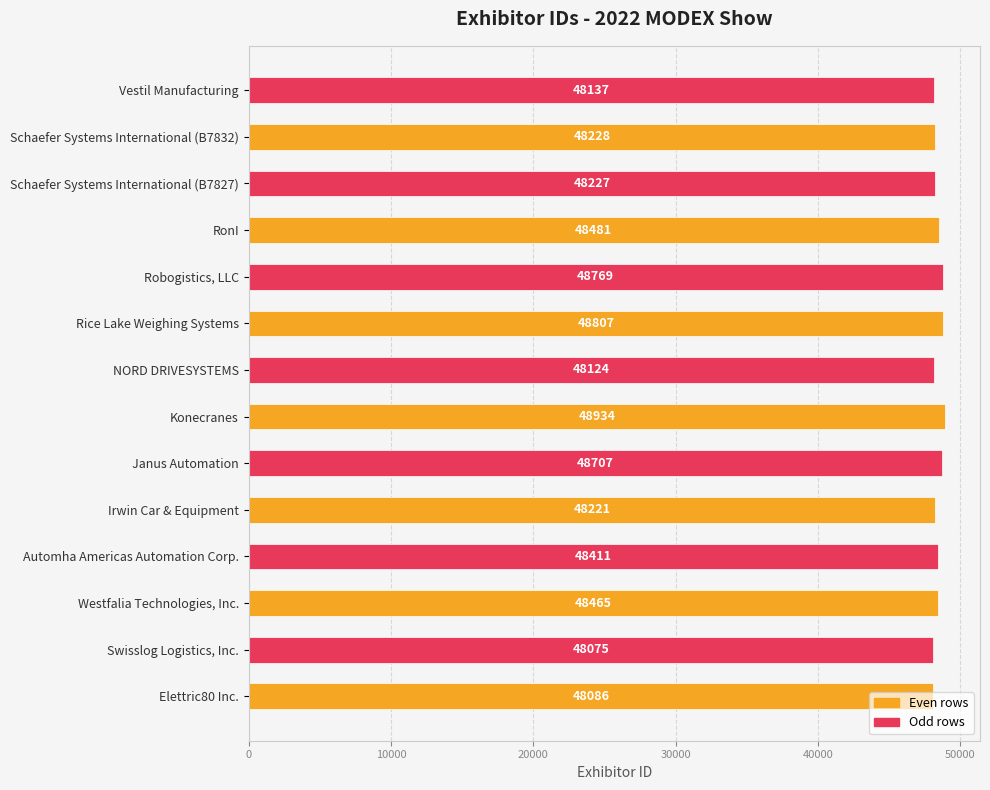

What is the difference between the second highest and minimum values?

732